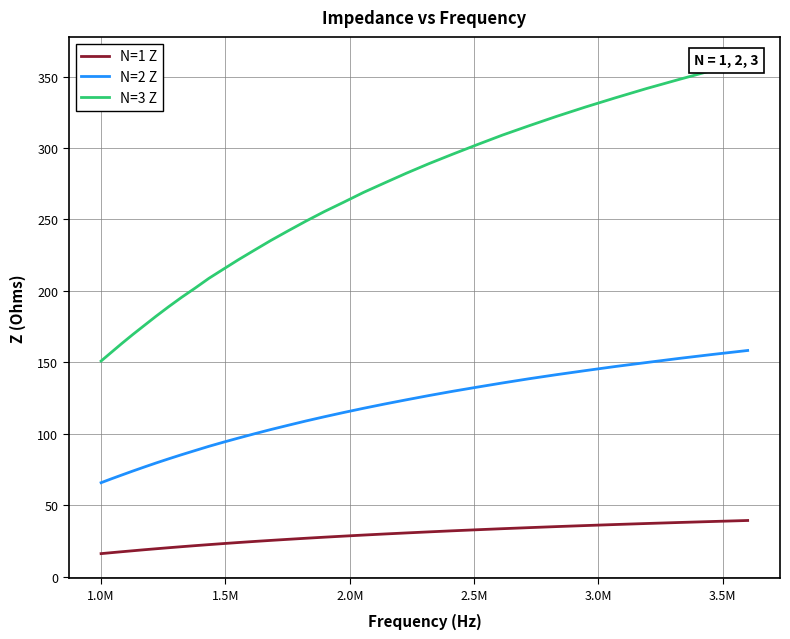

What is the lowest value of the N=1 Z series?

16.1